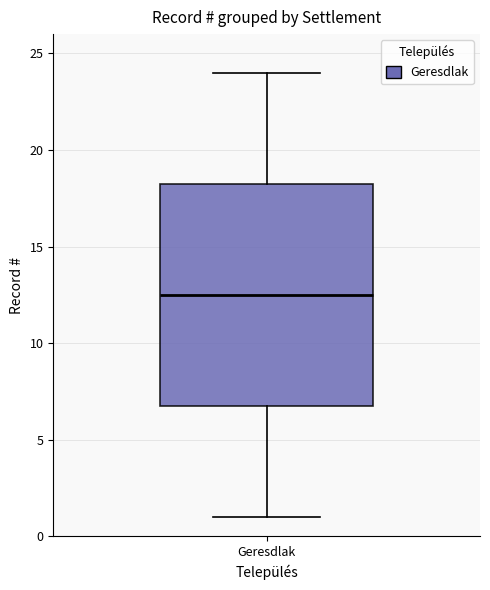

Transcribe this box plot: give where the median line is, the range the box spans, and where the two whiskers end, as read against the y-axis. The values are not printed on the chart, so give them approximately, as read against the axis.

median 12.5, box 7.0 to 18.5, whiskers 1.0 to 24.0